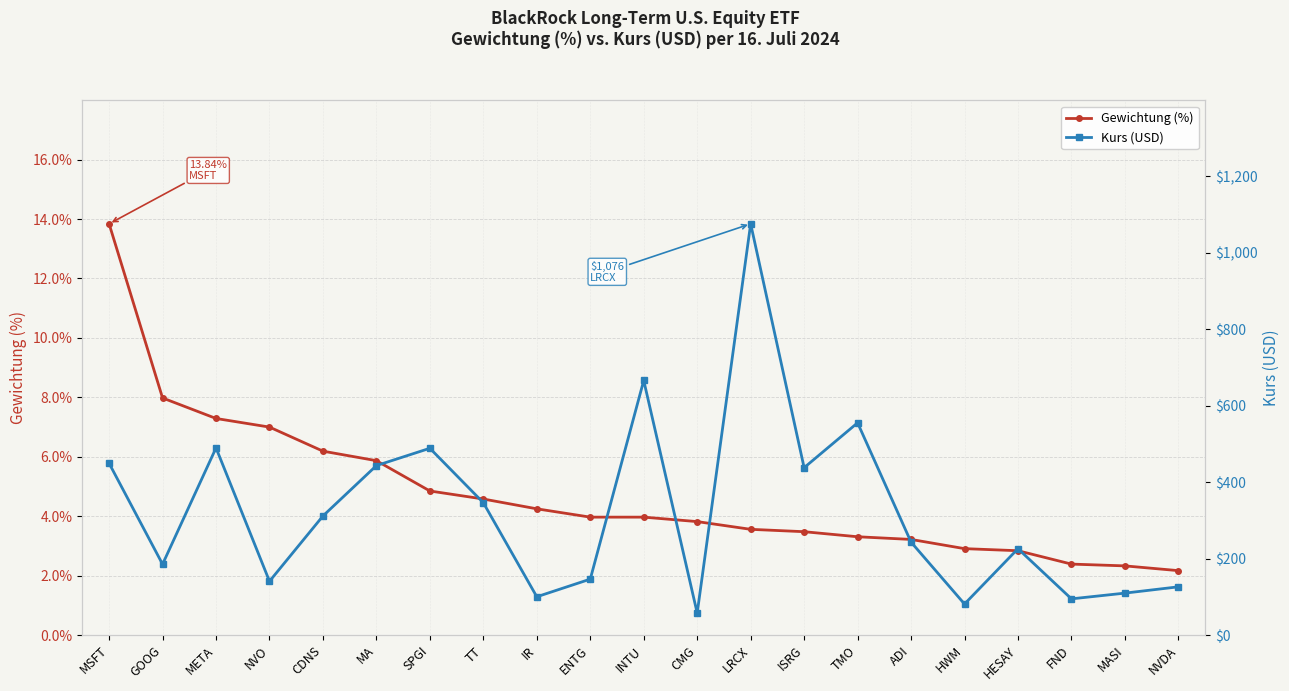

The value of Kurs (USD) at MASI is 47.8. True or false?

False